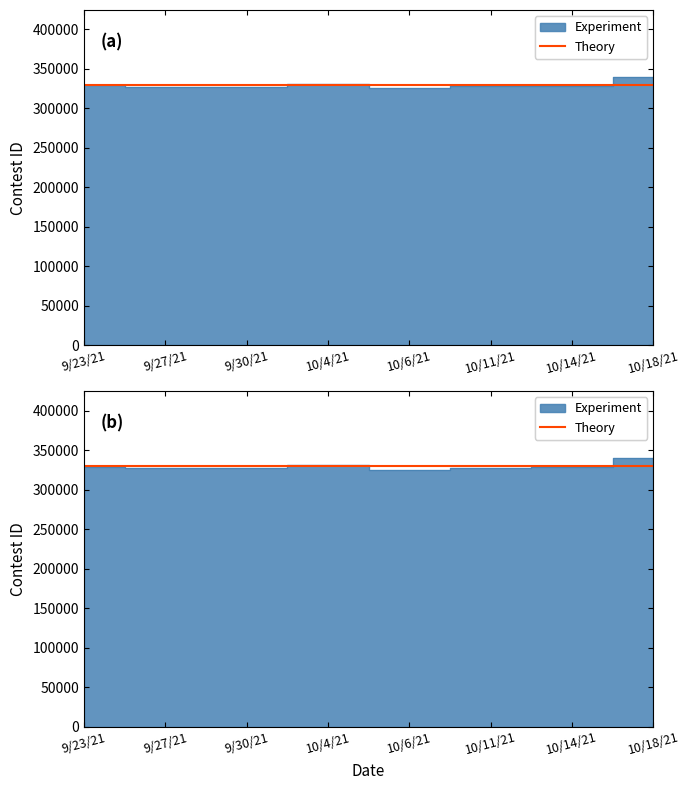

What is the approximate value at 9/30/21, to the nearest 100?

326900